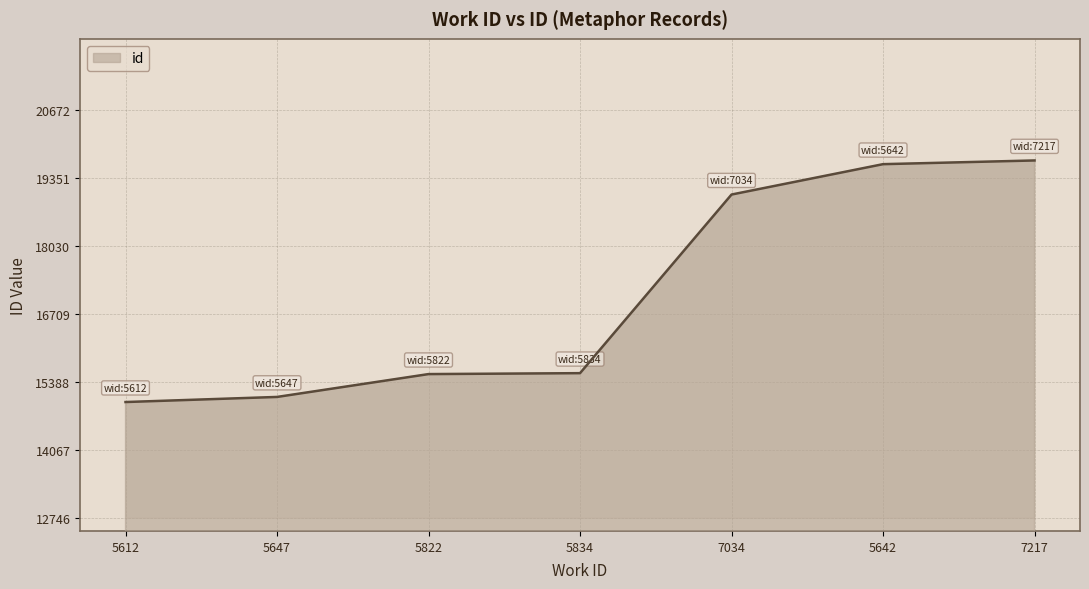

The value at 5647 is 10281. True or false?

False